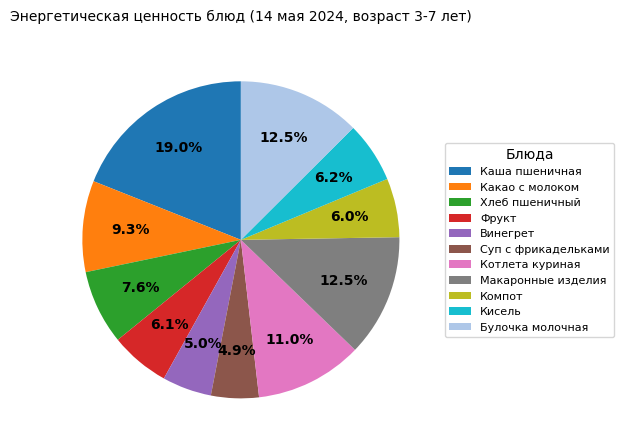

Which category has the biggest portion of the pie?

Каша пшеничная